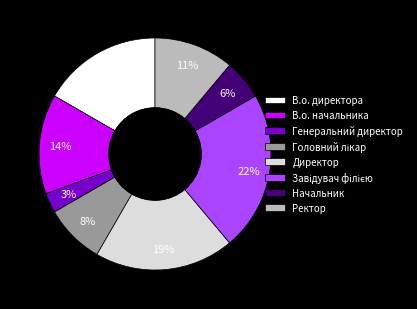

True or false: В.о. директора accounts for 3% of the total.

False